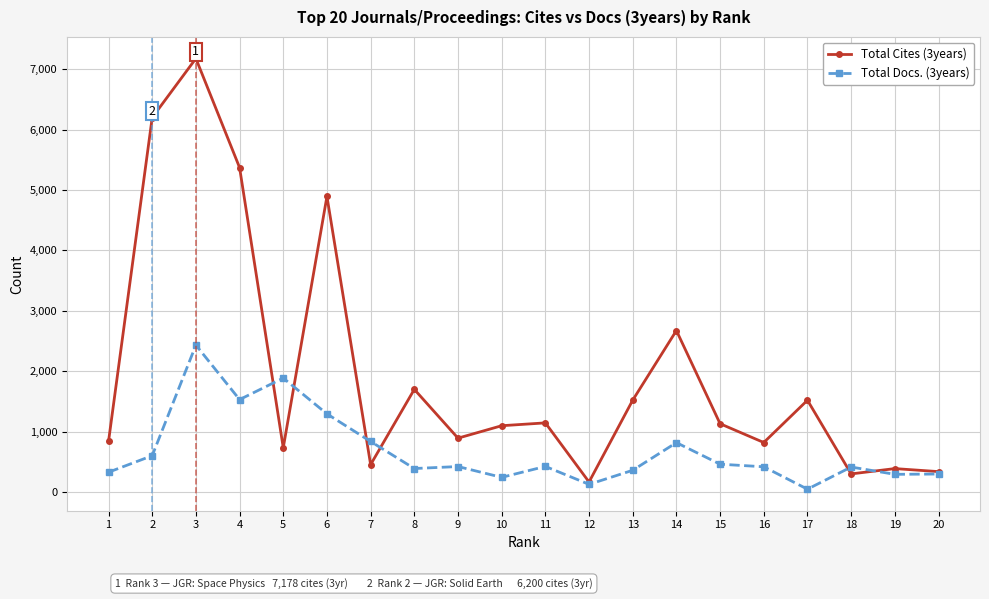

Read the Total Docs. (3years) value at 4.

1530